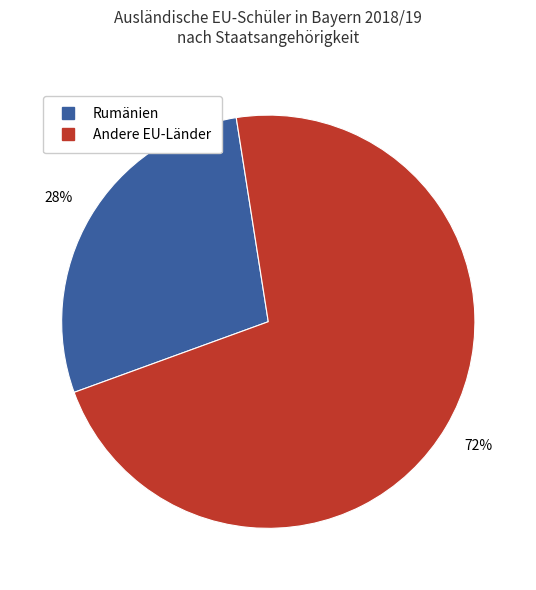

Is there any slice that represents more than half of the pie?

Yes